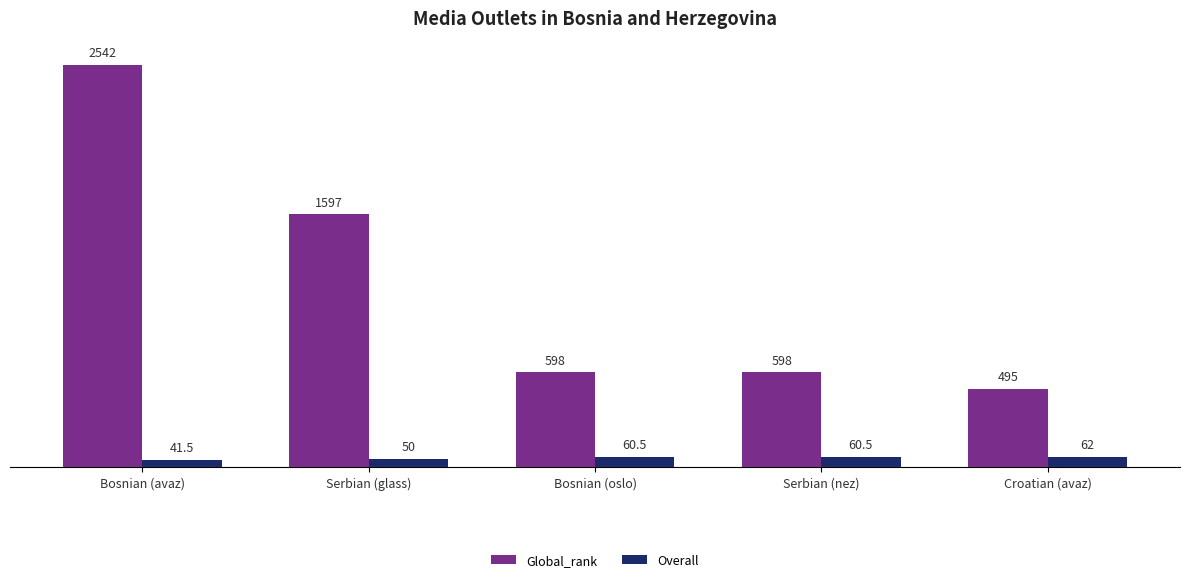

At which label does Global_rank reach its peak?

Bosnian (avaz)